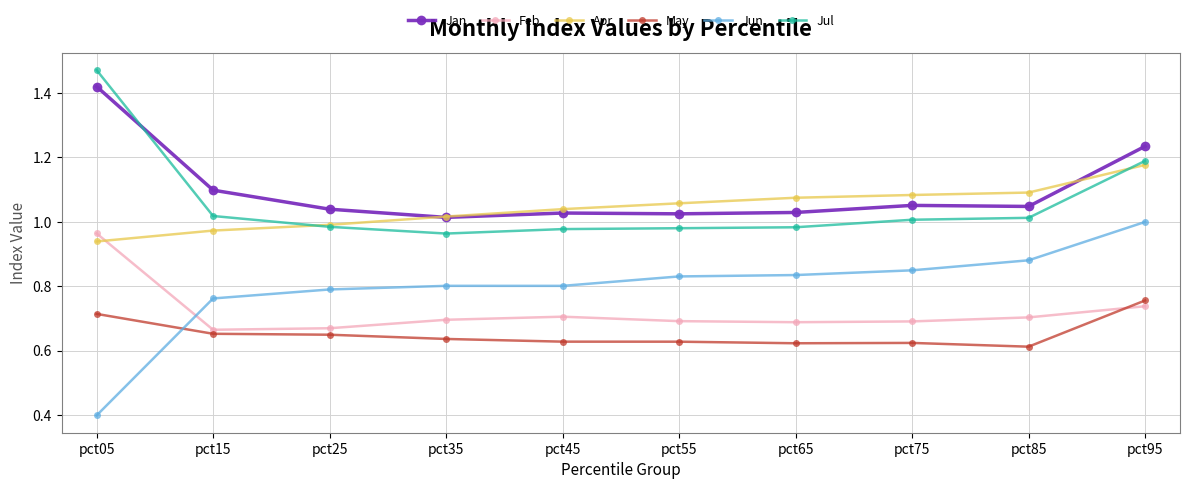

True or false: Jun and Jul intersect in this chart.

False